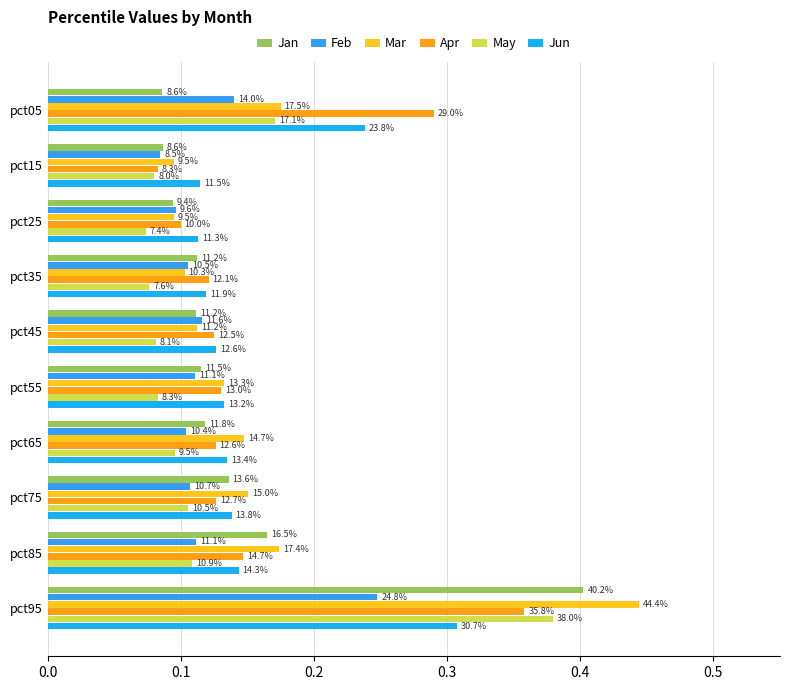

Count the number of categories in the chart.

10